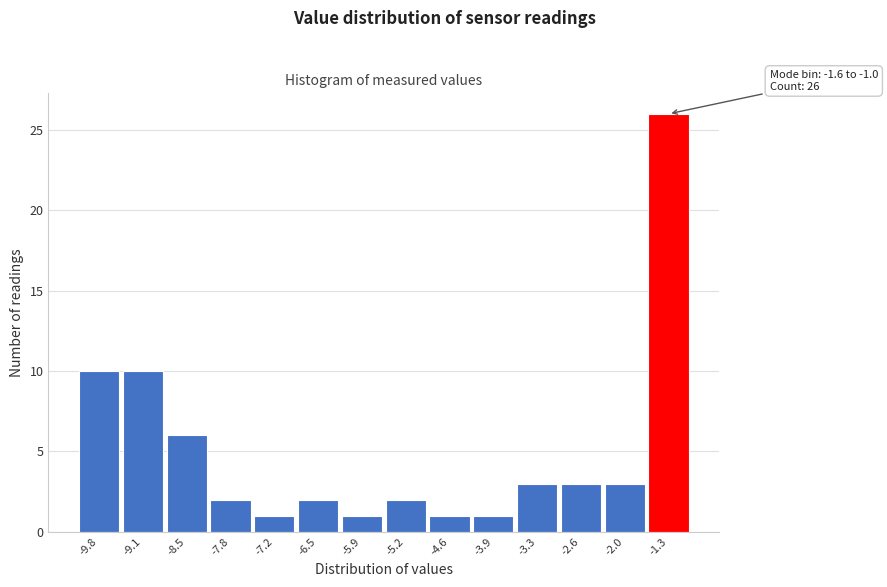

Over which range of the x-axis is the bar tallest?

-1.65 to -1.00